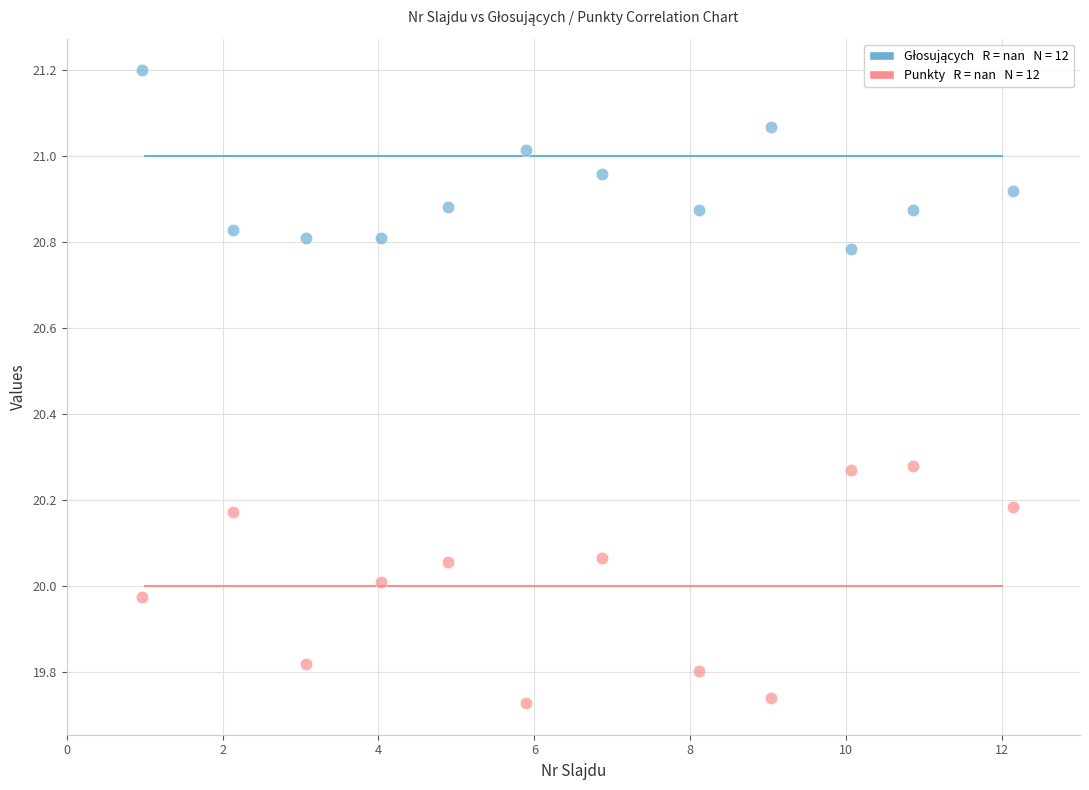

Across all data points, what is the range of Y values (max minus min)?

1.5